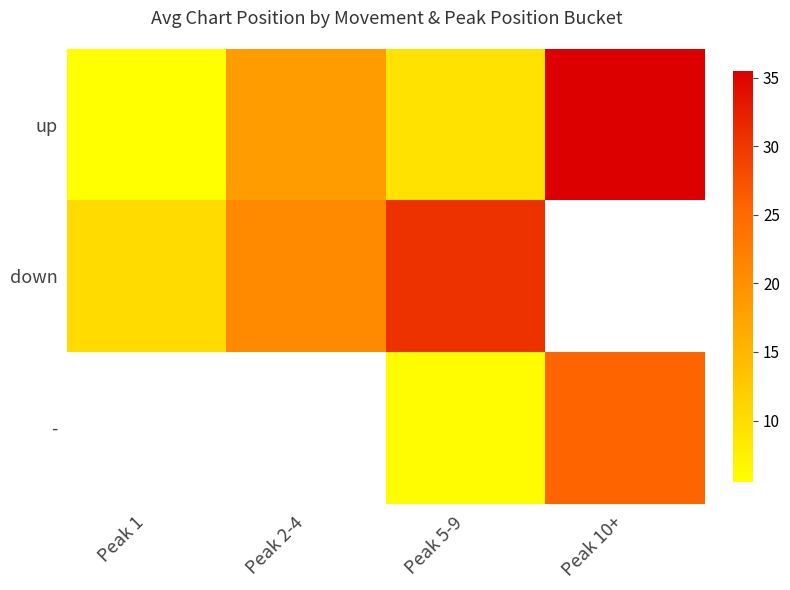

How many data points in up are above 18?

2